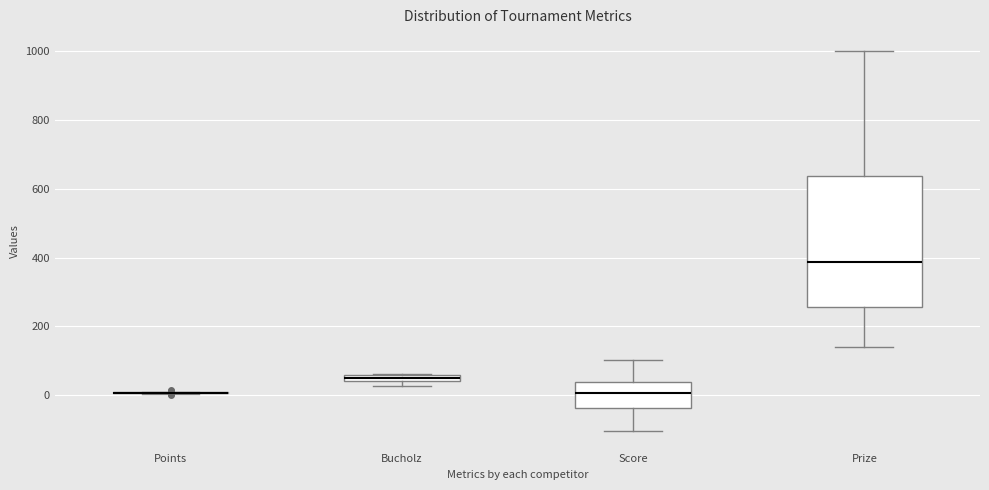

Comparing the boxes themselves (not the whiskers), which one is the tallest?

Prize